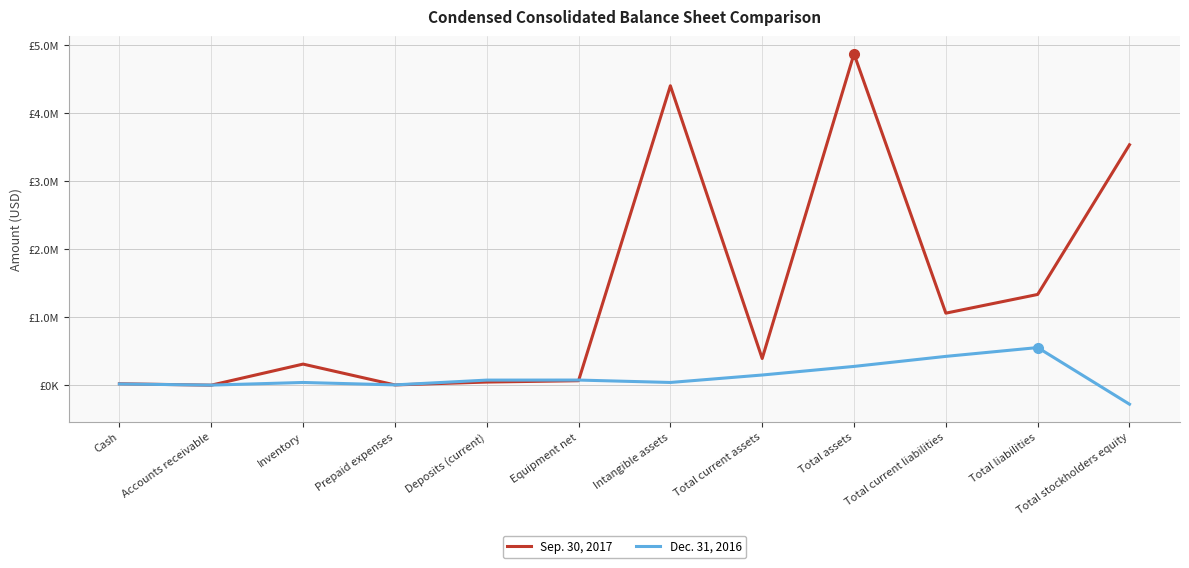

Where is Sep. 30, 2017 nearest to the value 2438393?

Total stockholders equity